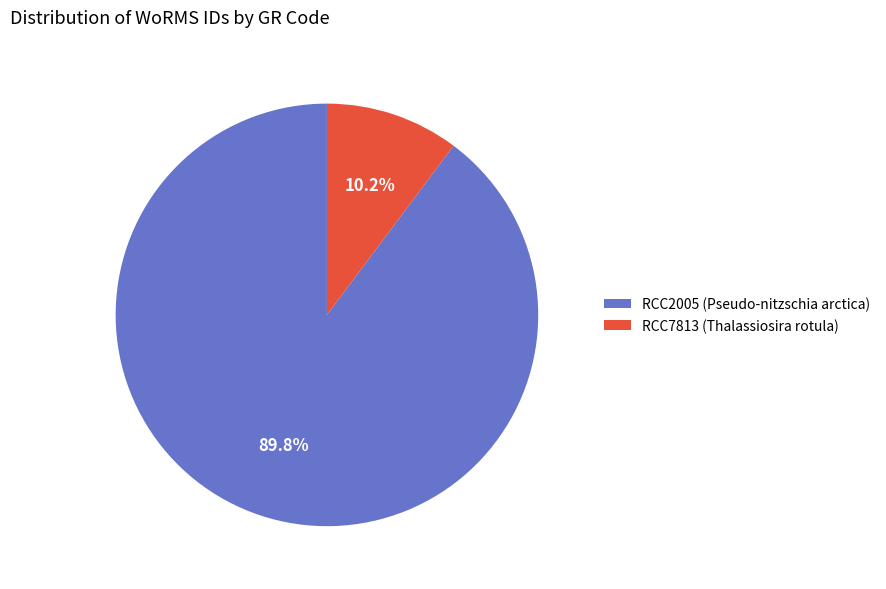

To the nearest percent, what portion does RCC7813 represent?

10%